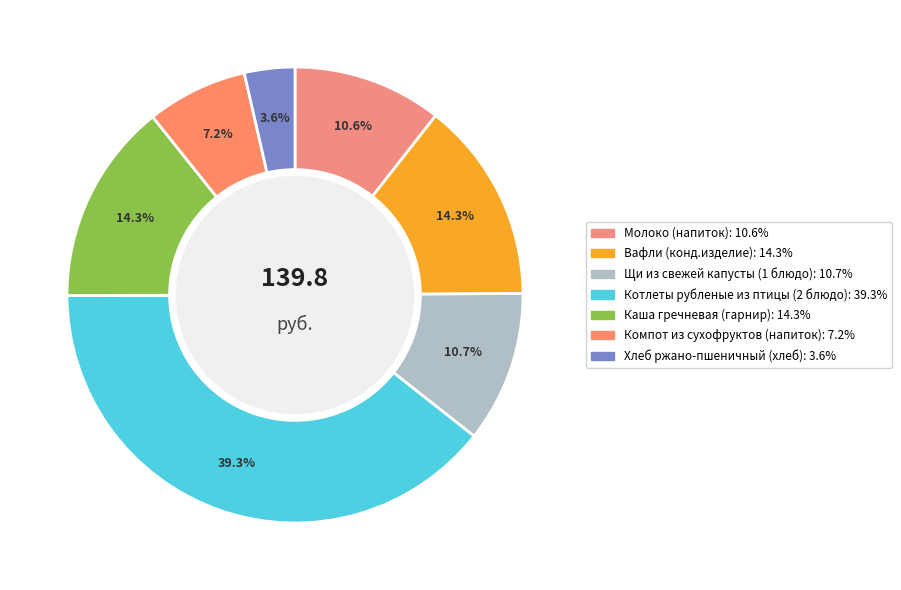

Do Молоко (напиток) and Котлеты рубленые из птицы (2 блюдо) together represent more than half of the pie?

No